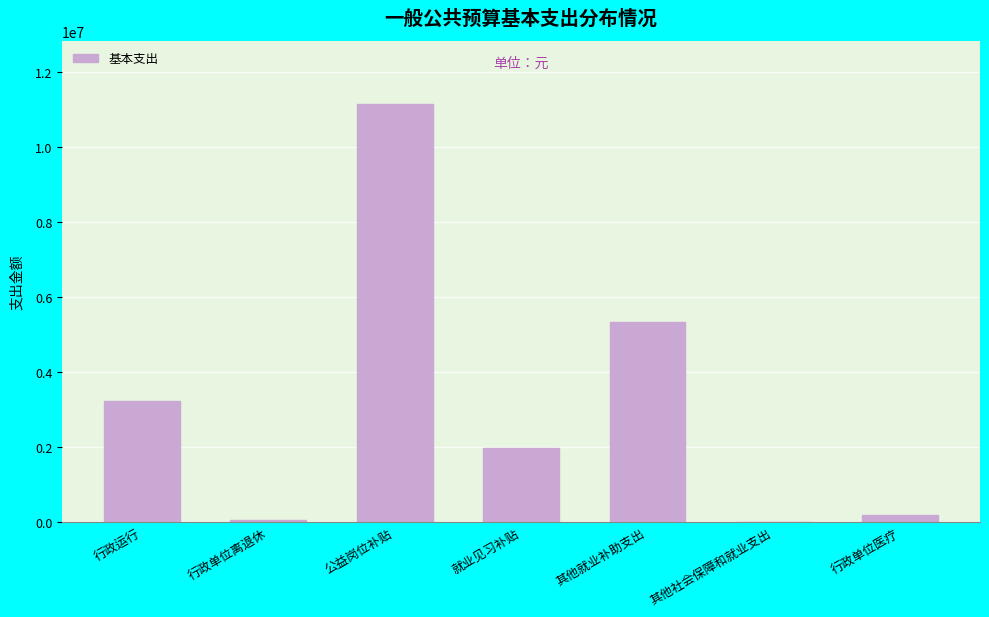

What is the sum of all values?

21950159.1